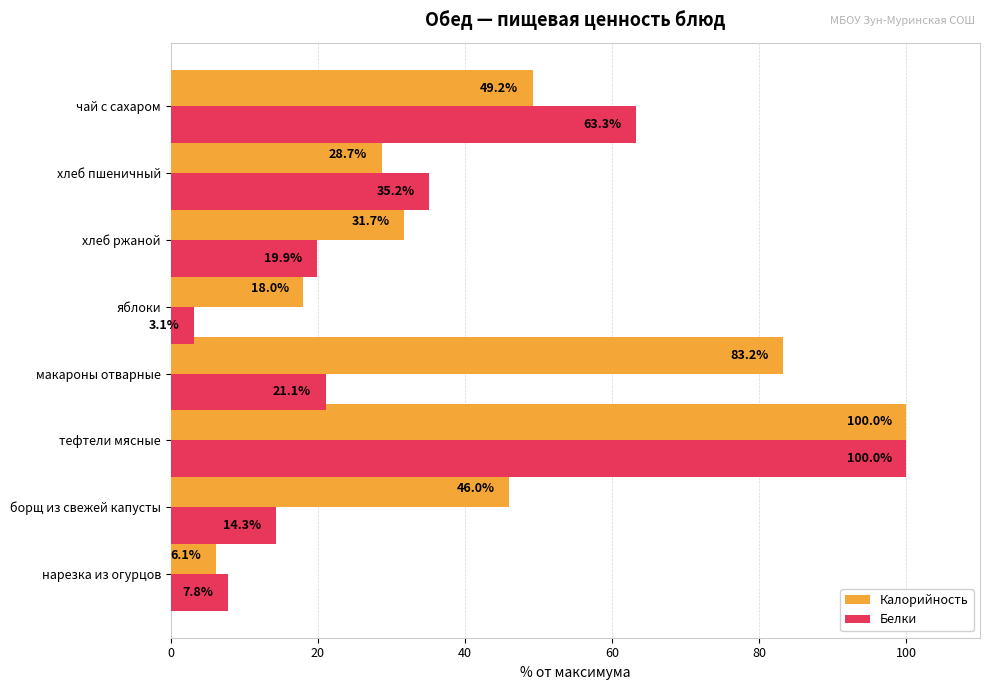

Where is Калорийность nearest to the value 53?

чай с сахаром